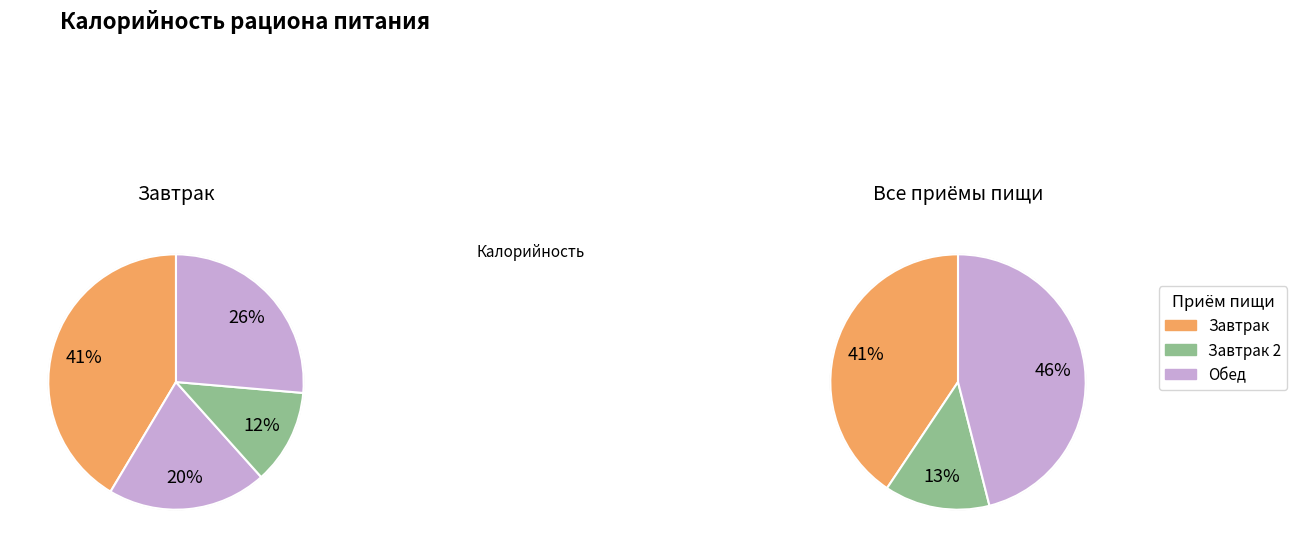

Does any single category account for the majority?

No